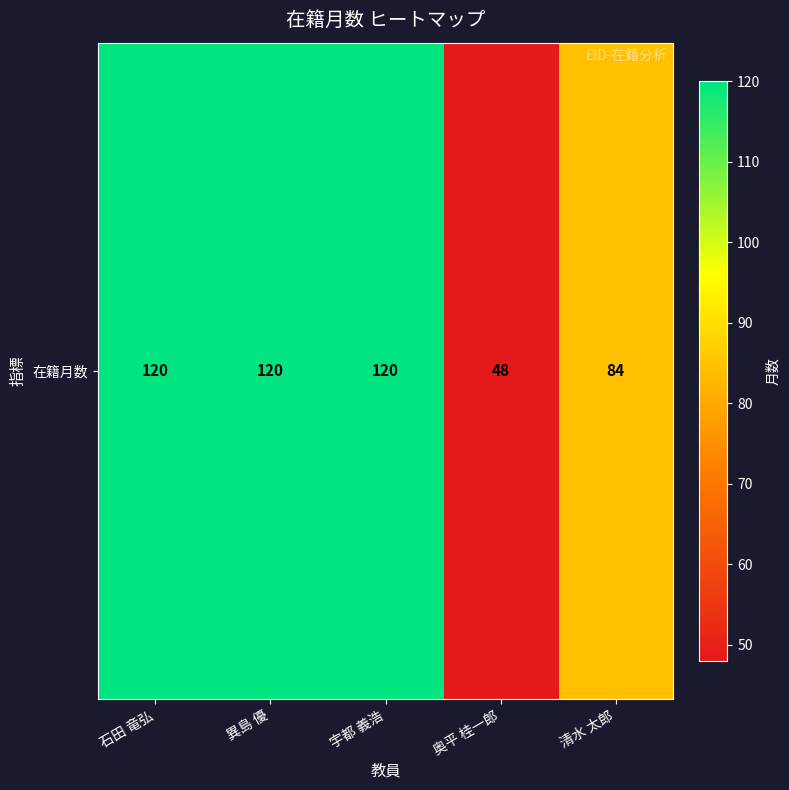

Count the values in the range 84 to 120.

4